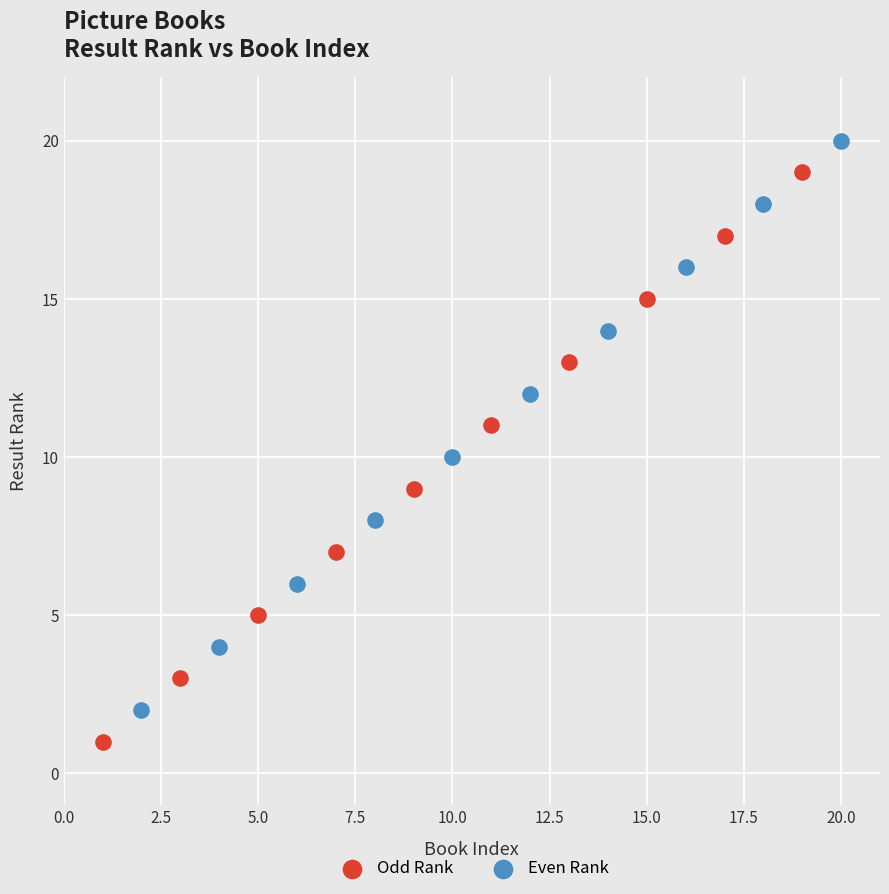

What are all the series names shown in the legend?

Odd Rank, Even Rank